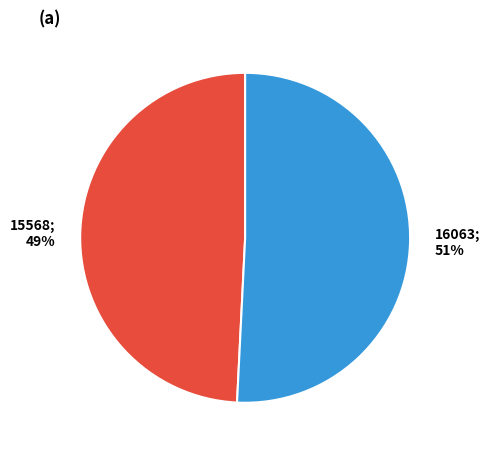

Which category accounts for the majority?

16063; 51%